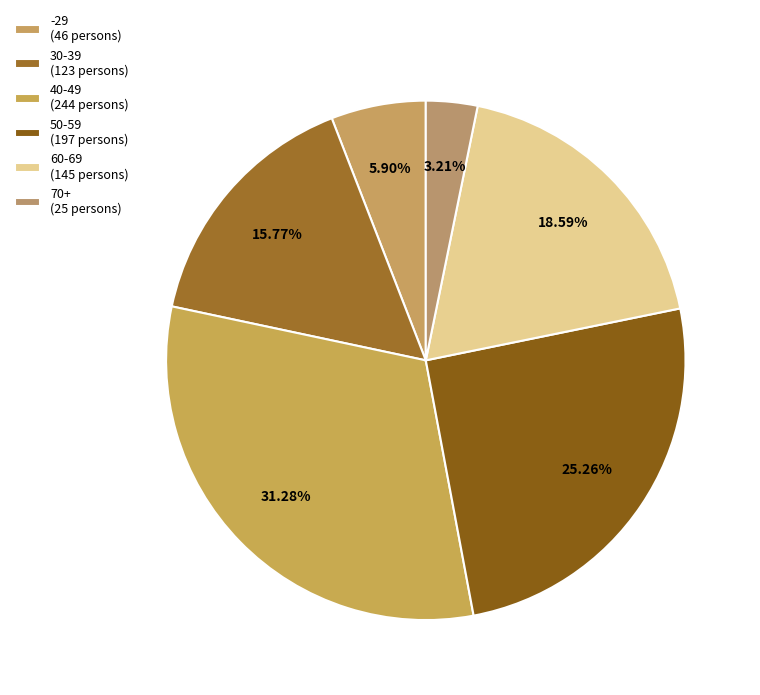

Count the number of slices in the pie.

6